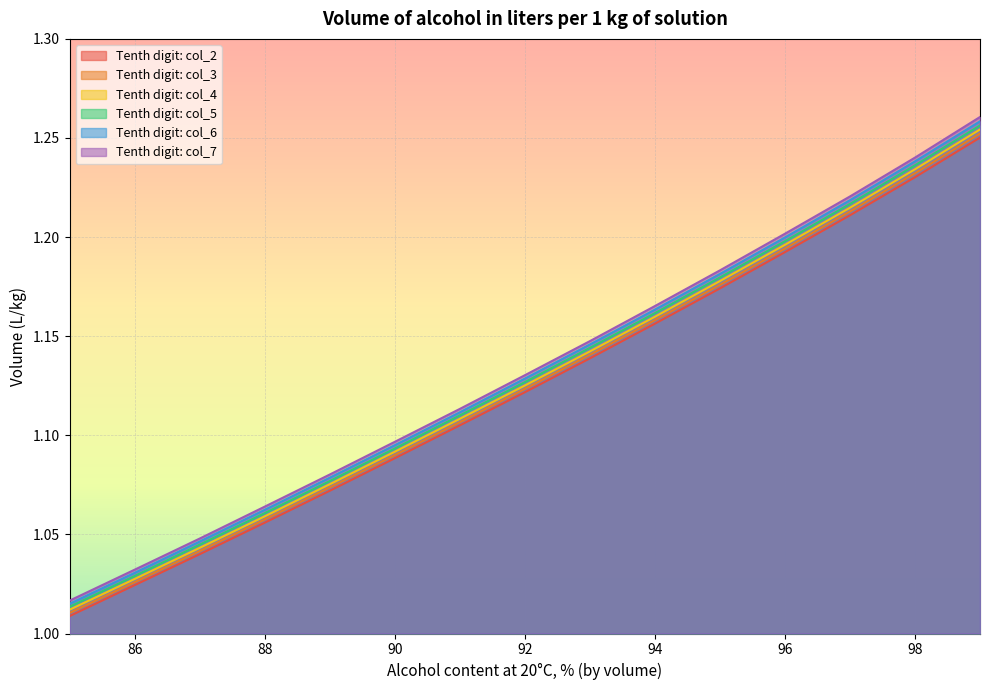

What is the maximum value for col_5?

1.3